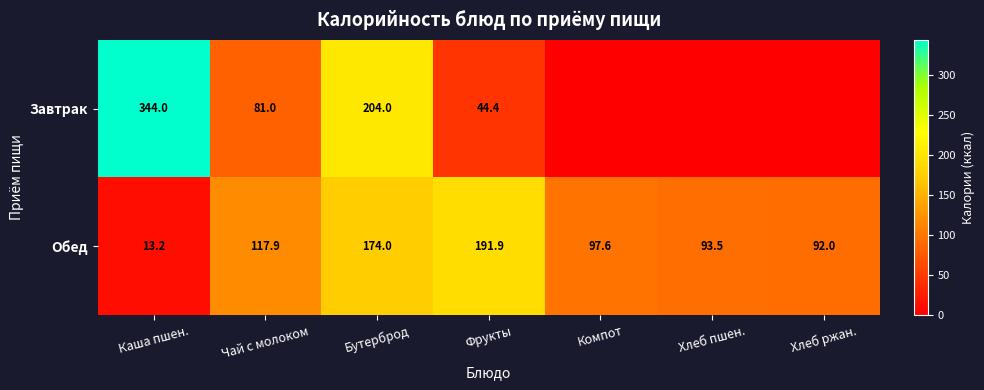

Count the number of data series in this chart.

2